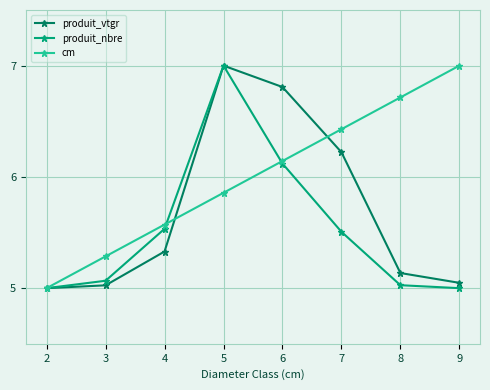

What is the difference between the highest and lowest values at 3?

0.3